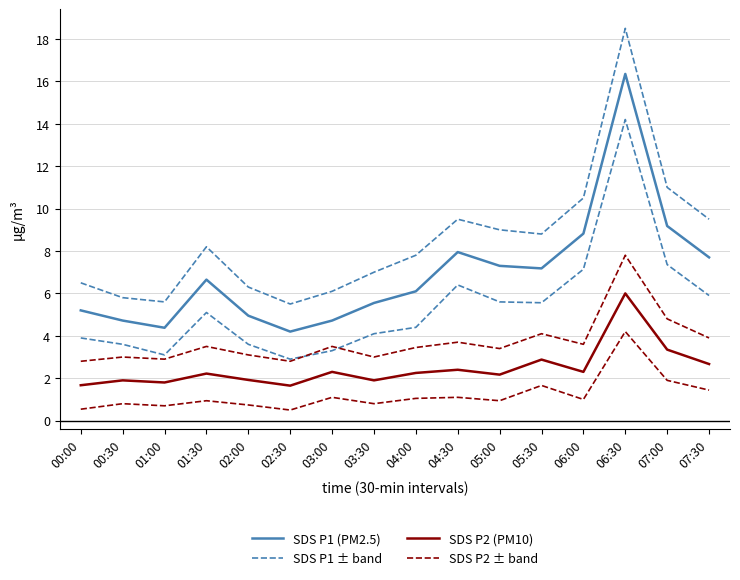

What is the difference between the second highest and minimum values in the SDS P1 (PM2.5) series?

5.0